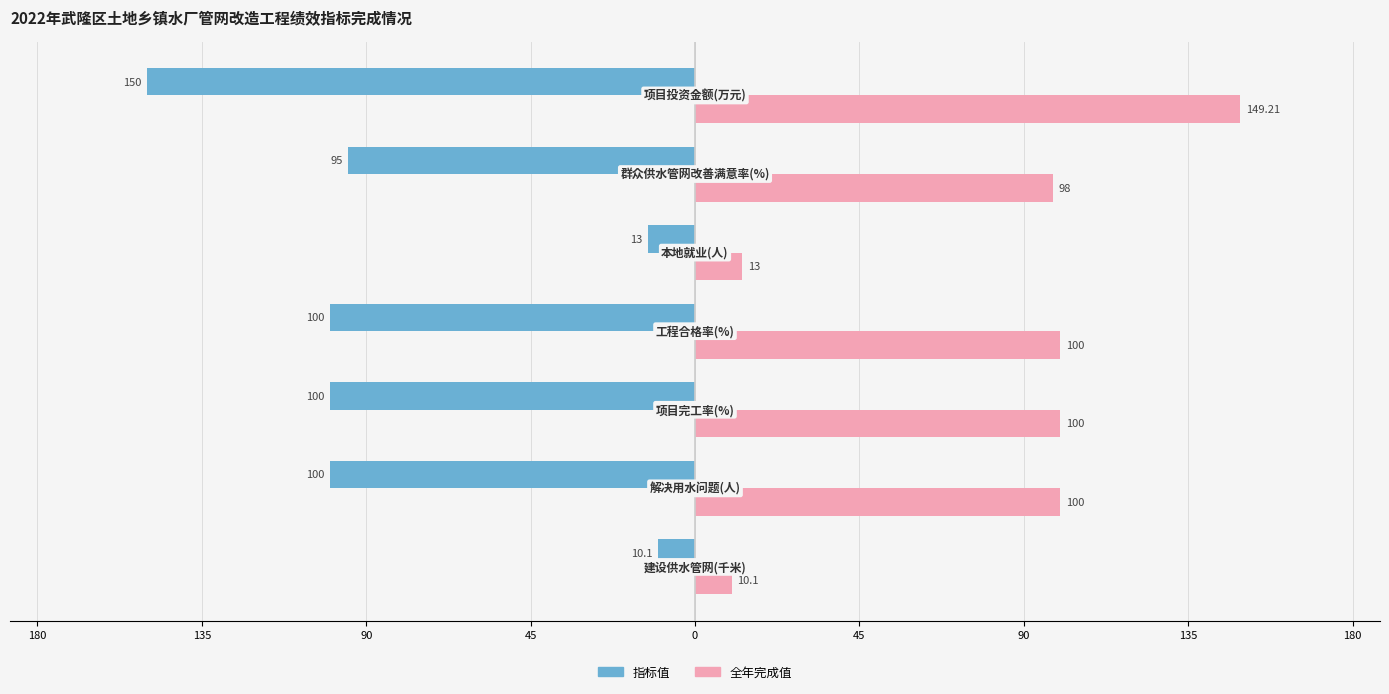

What is the difference between the second highest and minimum values in the 全年完成值 series?

89.9